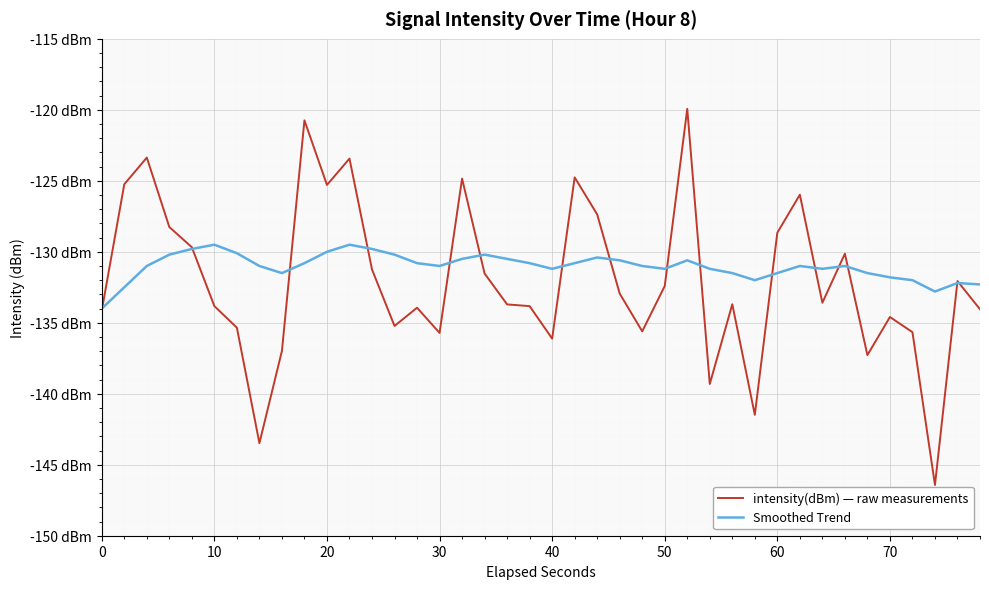

Does the chart display data point markers on the line(s)?

No